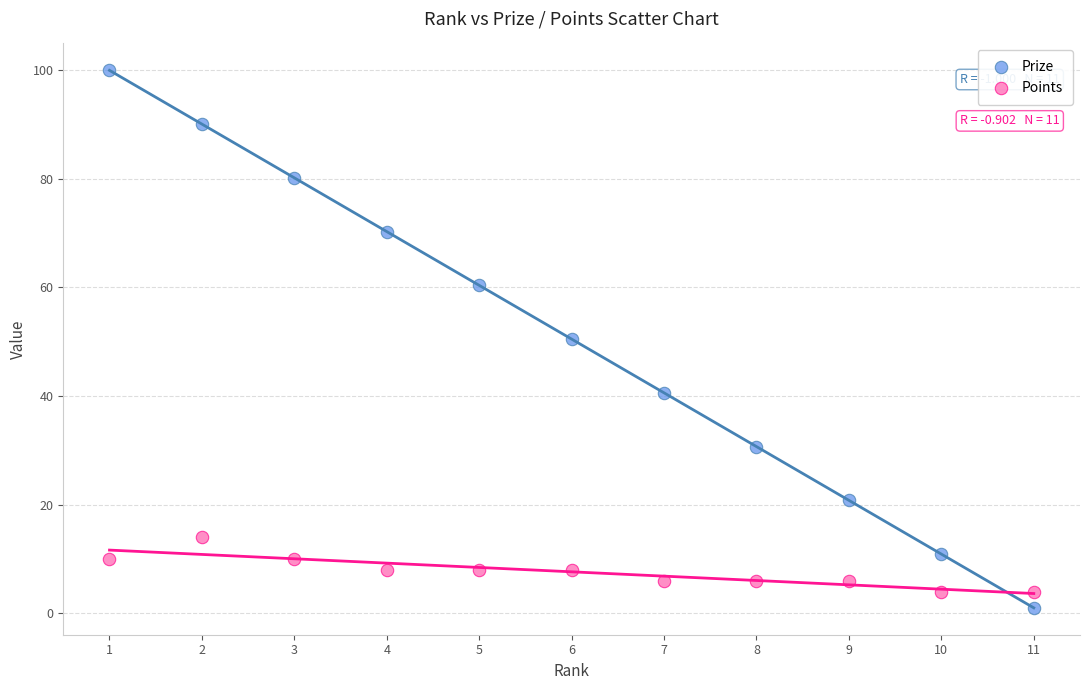

Which series reaches the maximum Y coordinate?

Prize